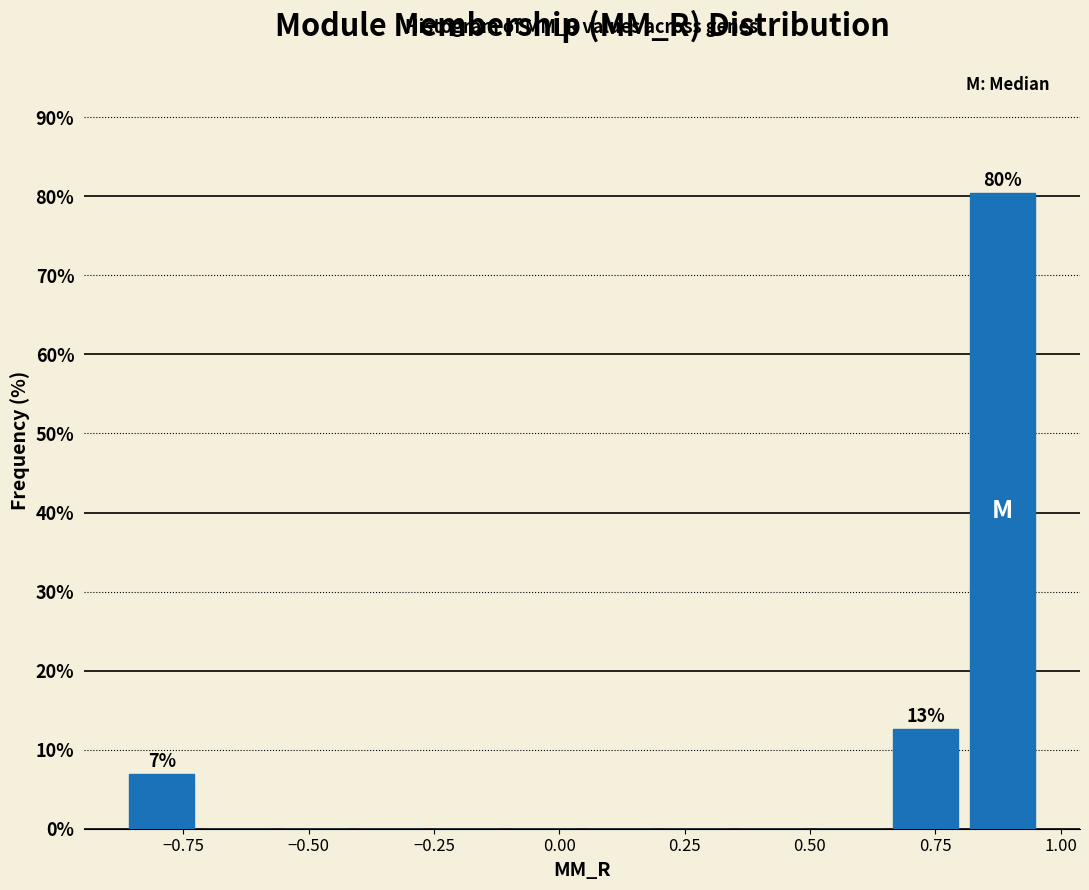

Read against the x-axis, roughly where is the centre of the tallest bar?

0.90